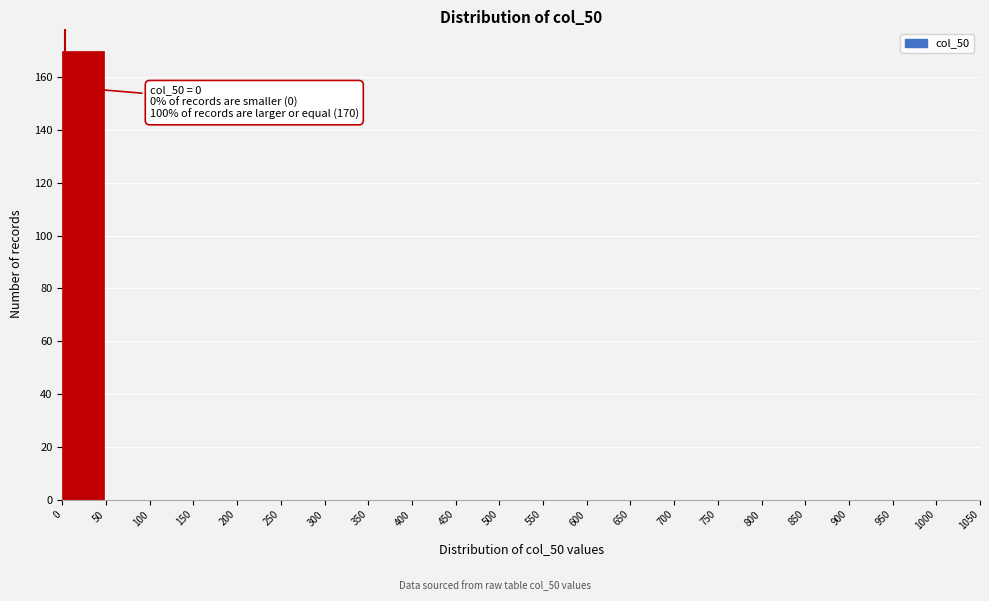

Over which range of the x-axis is the bar tallest?

0 to 50